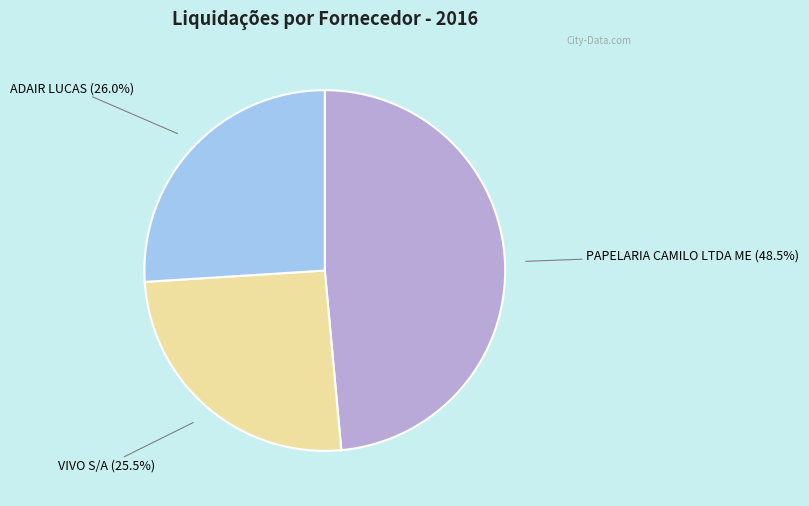

Is there any slice that represents more than half of the pie?

No